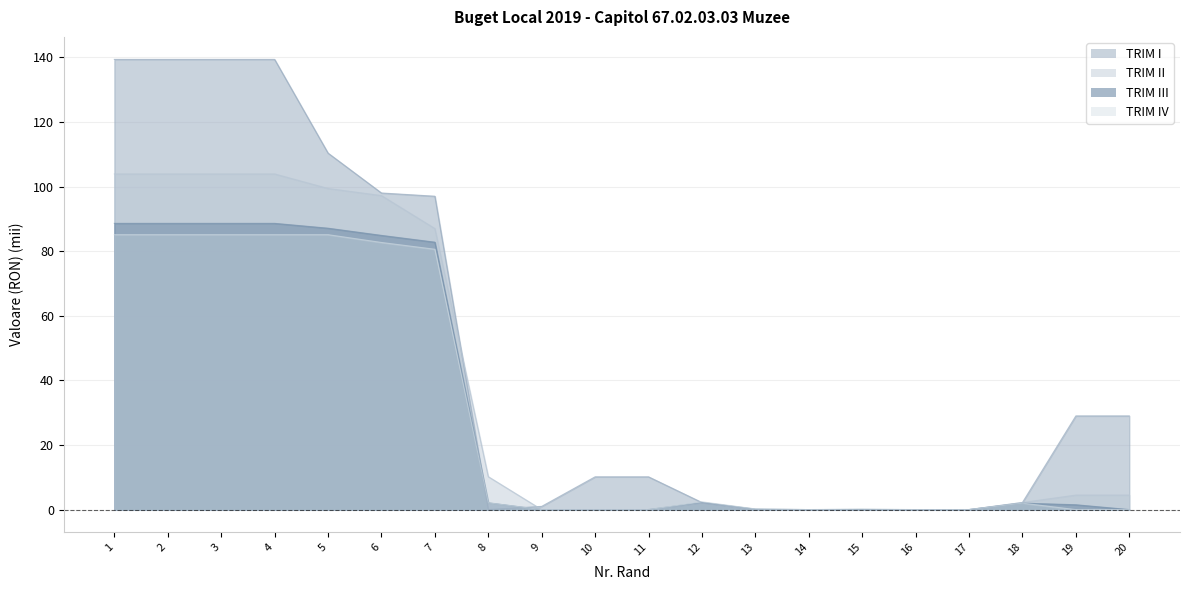

How many values in the TRIM II series are below 4?

10